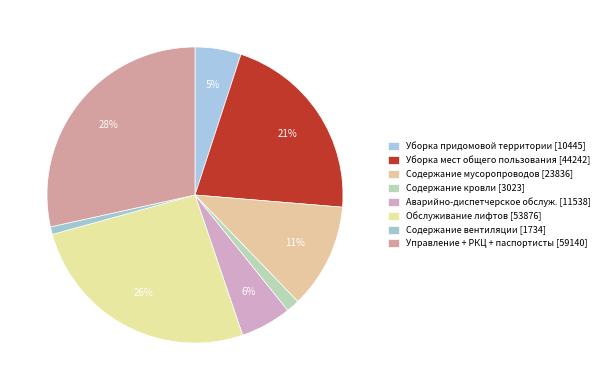

What is the smallest slice in the pie chart?

Содержание вентиляции